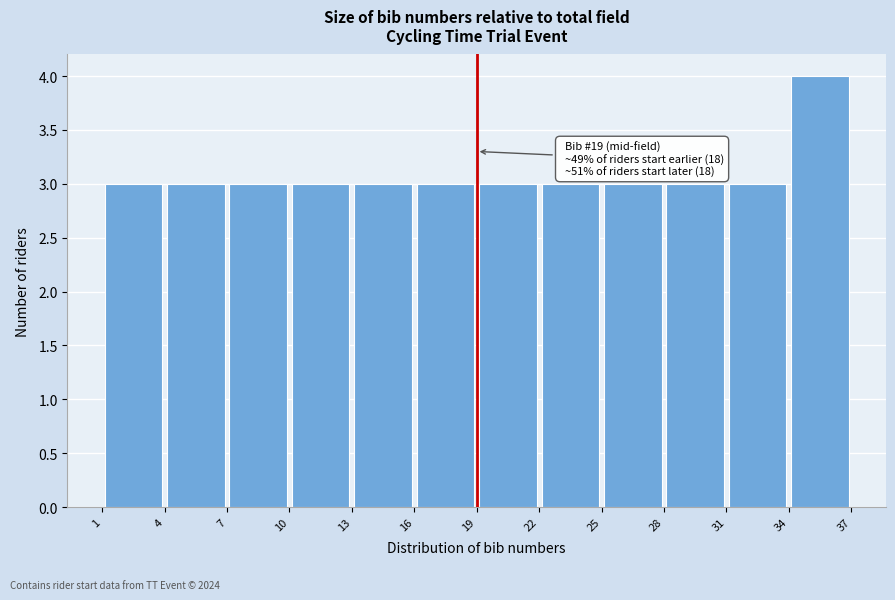

Which range on the x-axis has the tallest bar?

34 to 37